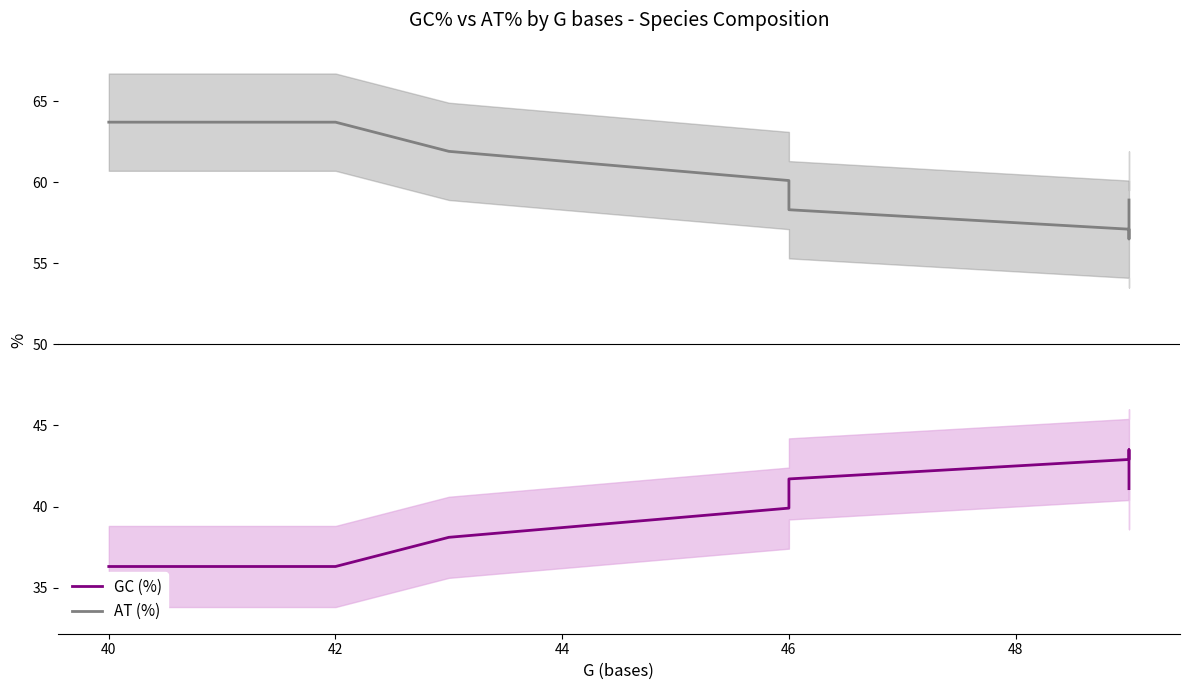

What is the average value of the AT (%) series?

60.0